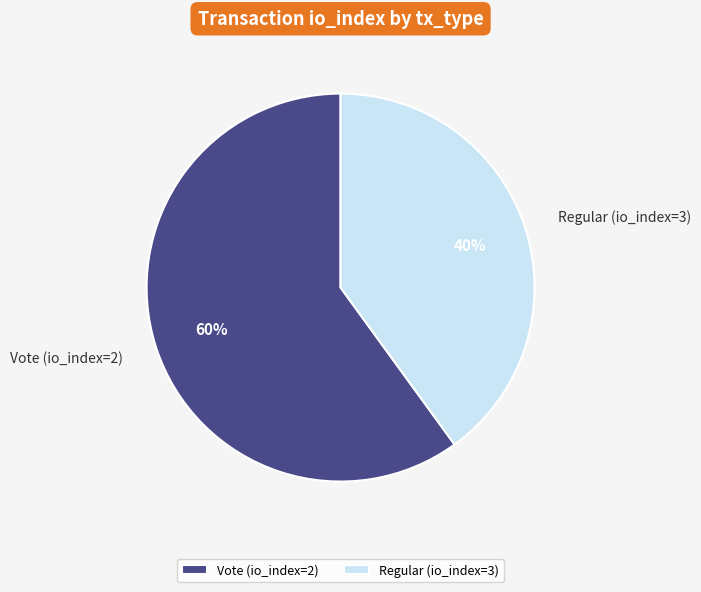

To the nearest percent, what portion does Regular (io_index=3) represent?

40%